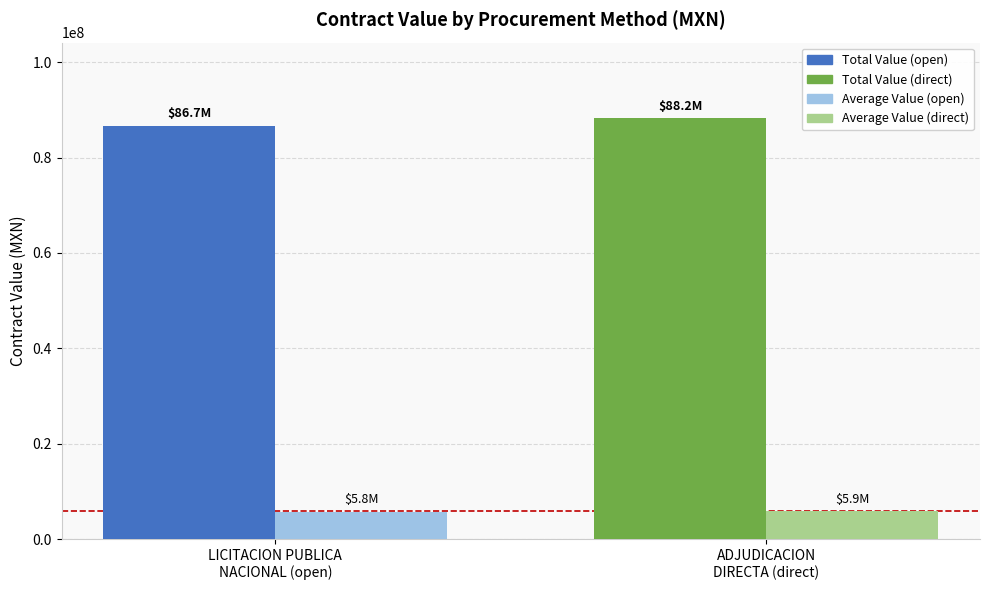

What is the smallest value displayed?

5776729.3